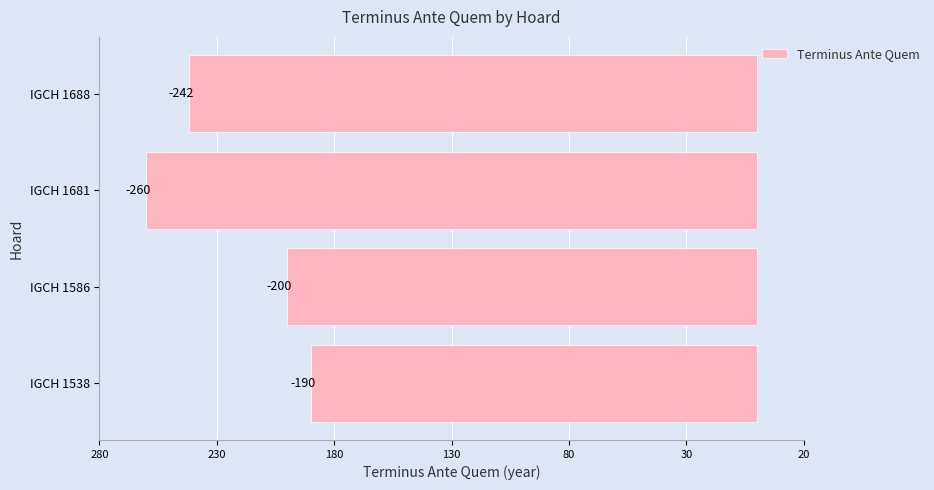

What is the difference between the maximum and minimum values?

70